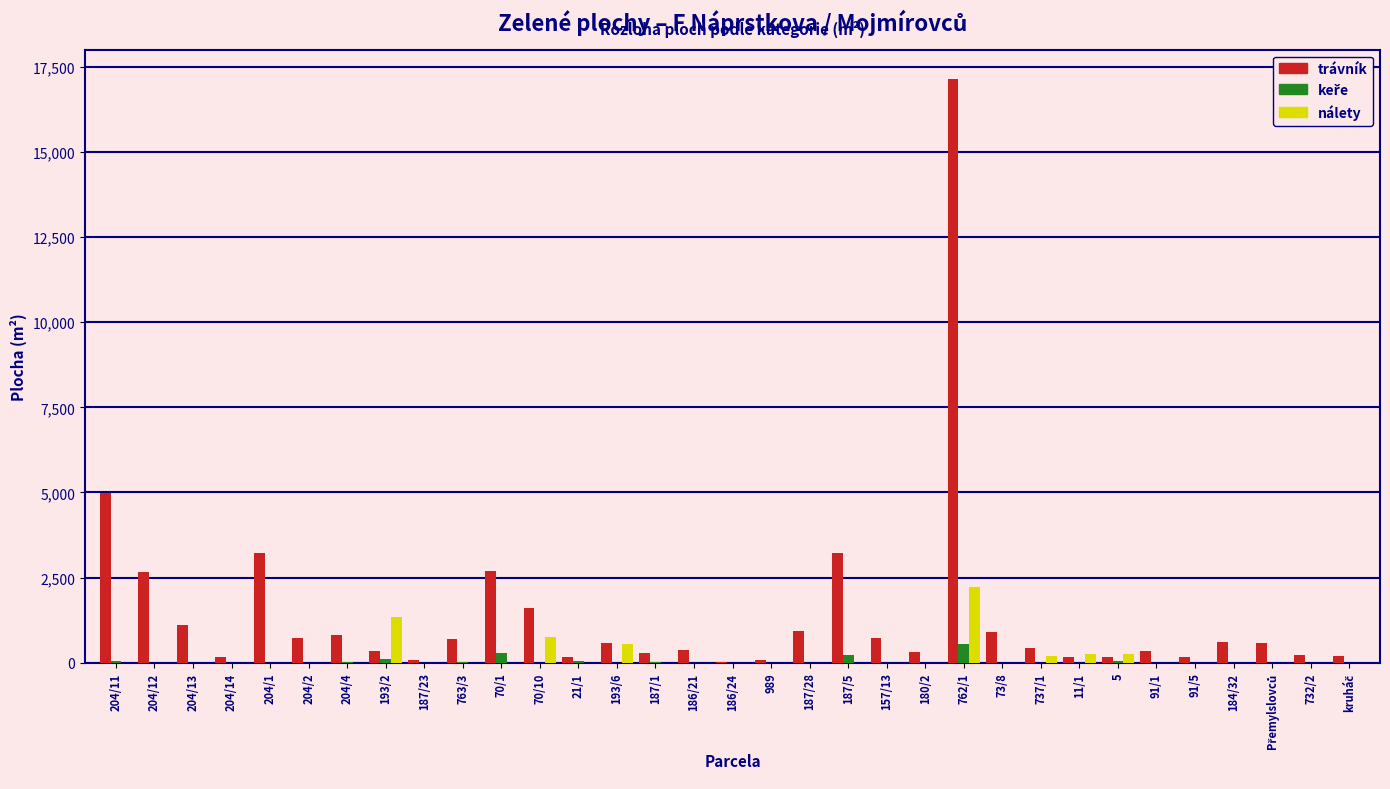

What is the greatest value displayed?

17146